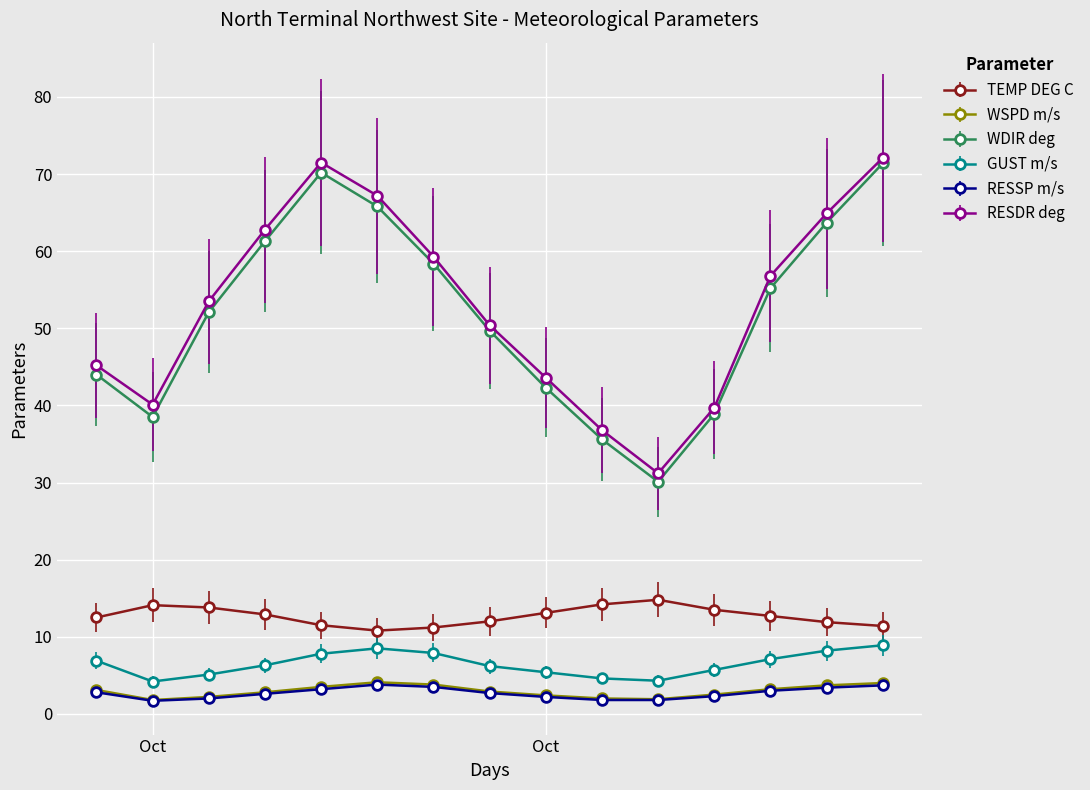

In WDIR deg, how many points are lower than both neighbors (excluding endpoints)?

2